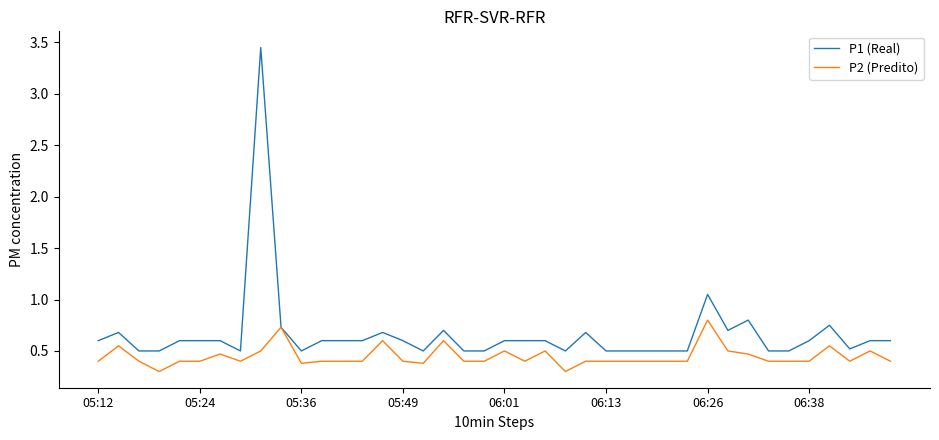

What is the smallest value displayed?

0.3